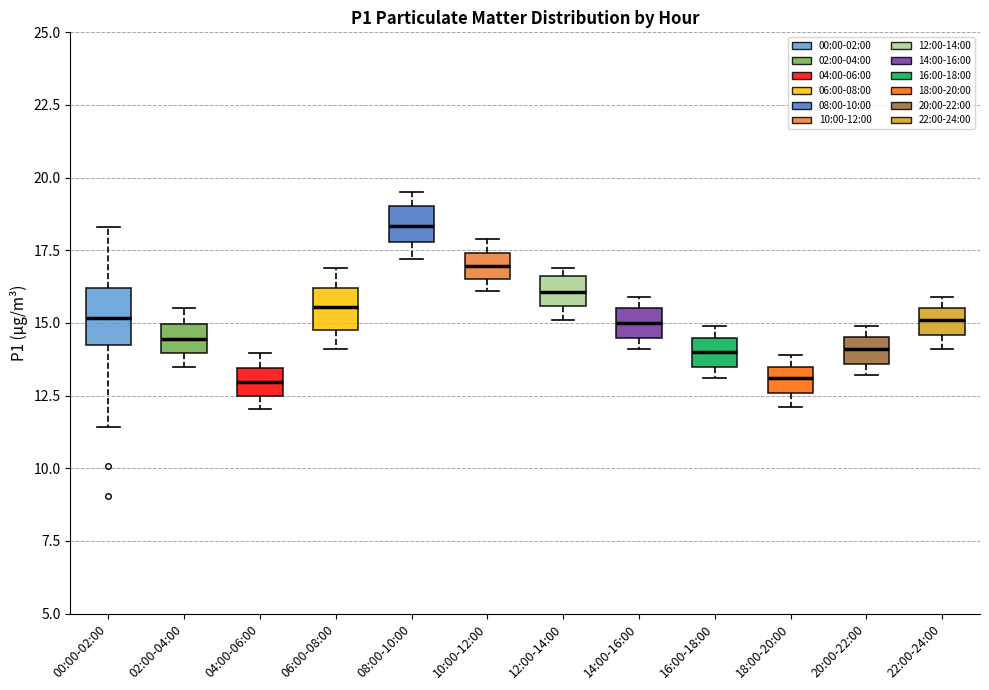

Which box is the tallest, from its lower edge to its upper edge?

00:00-02:00